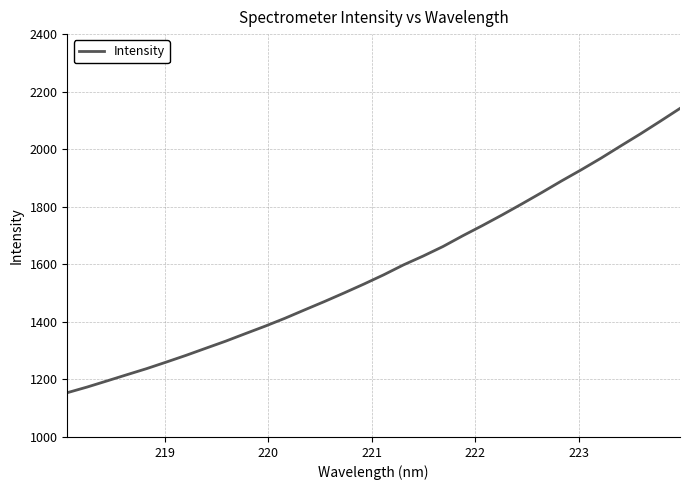

What is the smallest value displayed?

1153.8